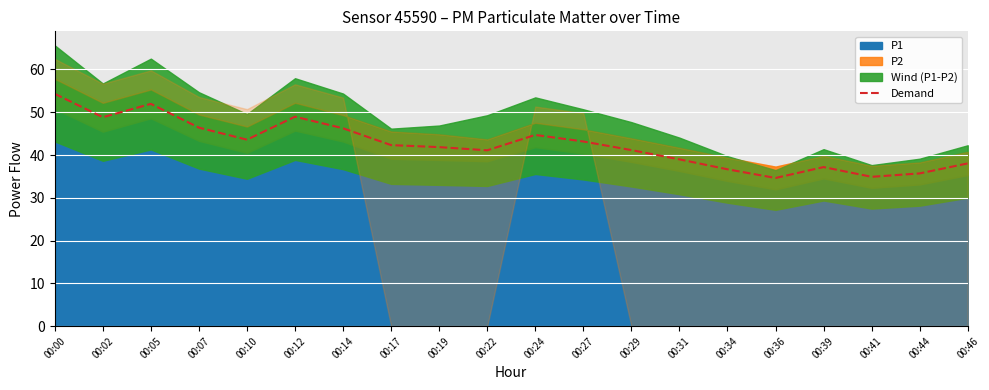

The value at 00:34 is 36.7. True or false?

True